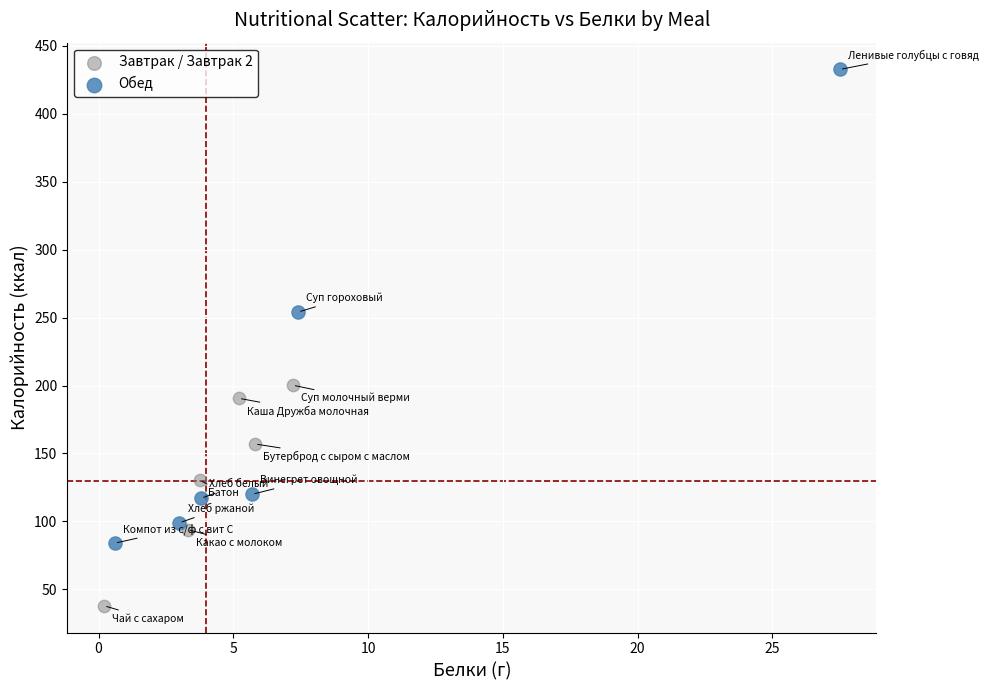

Which series has the widest spread of Y values?

Обед